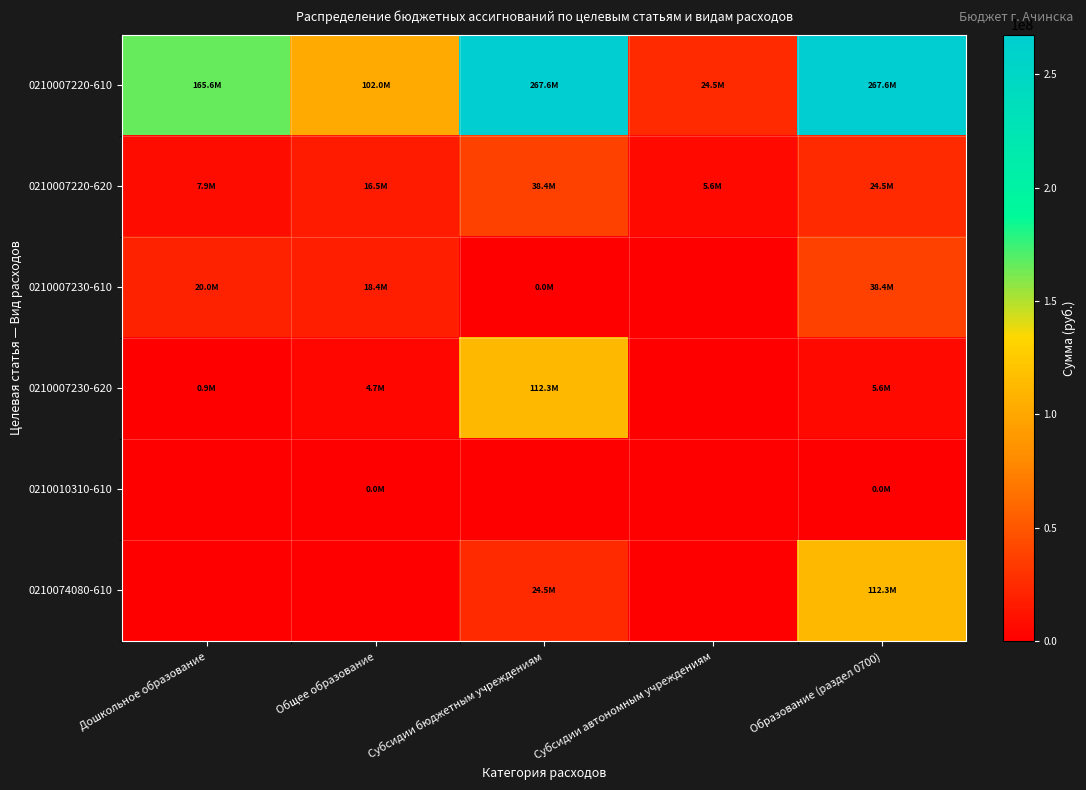

At how many categories does at least one series exceed 188175249?

2